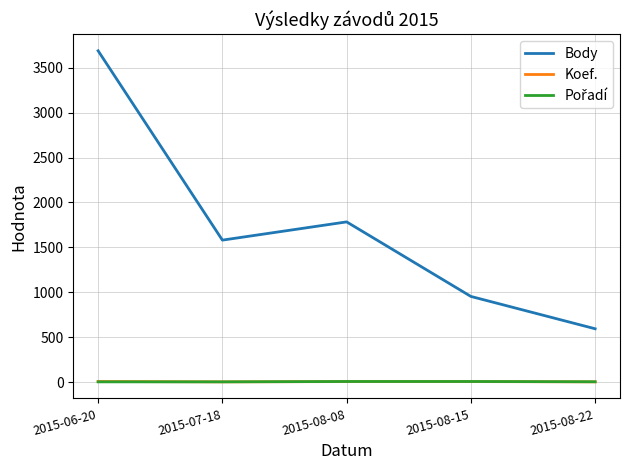

At which category is the sum across all series the highest?

2015-06-20